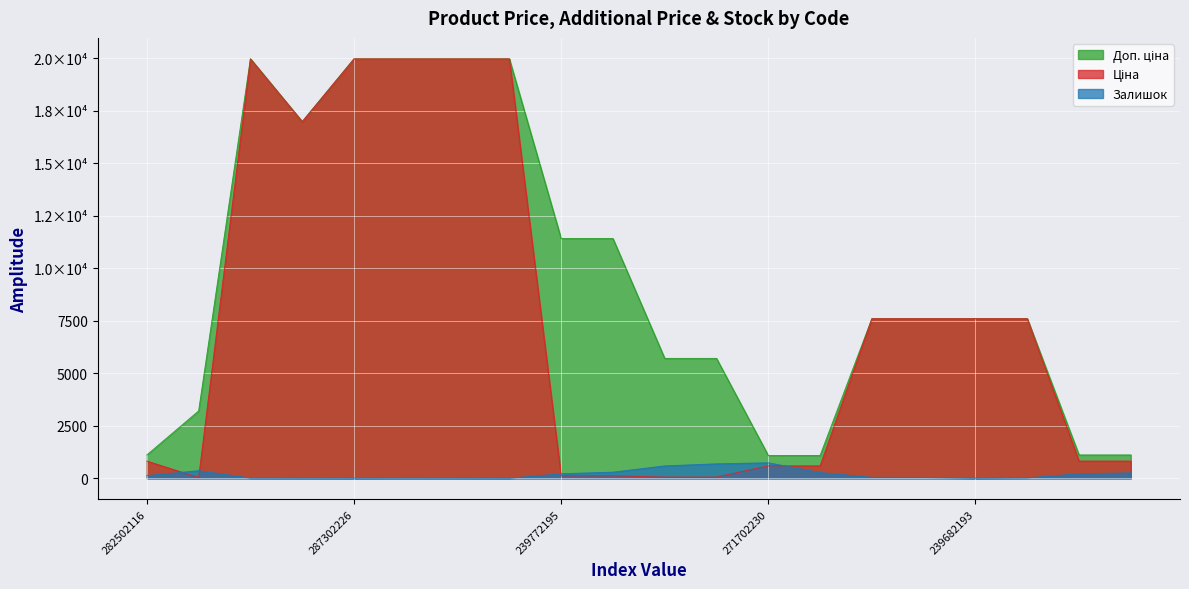

Reading left to right, transcribe all the data shown in this chart.

Доп. ціна: 282502116=1109.2	283972211=3205.0	287302223=19964.2	287292222=16976.3	287302226=19964.2	287302225=19964.2	287302224=19964.2	287301833=19964.2	239772195=11410.0	239772179=11410.0	239732195=5705.0	239732179=5705.0	271702230=1081.7	271702229=1081.7	284392211=7596.5	239682195=7596.5	239682193=7596.5	239682179=7596.5	282502117=1109.2	282502110=1109.2
Ціна: 282502116=818.5	283972211=32.0	287302223=19964.2	287292222=16976.3	287302226=19964.2	287302225=19964.2	287302224=19964.2	287301833=19964.2	239772195=114.1	239772179=114.1	239732195=57.0	239732179=57.0	271702230=589.9	271702229=589.9	284392211=7596.5	239682195=7596.5	239682193=7596.5	239682179=7596.5	282502117=818.5	282502110=818.5
Залишок: 282502116=125.0	283972211=360.0	287302223=7.0	287292222=4.0	287302226=0.0	287302225=5.0	287302224=3.0	287301833=0.0	239772195=214.0	239772179=290.0	239732195=588.0	239732179=686.0	271702230=735.0	271702229=272.0	284392211=43.0	239682195=39.0	239682193=0.0	239682179=16.0	282502117=214.0	282502110=255.0